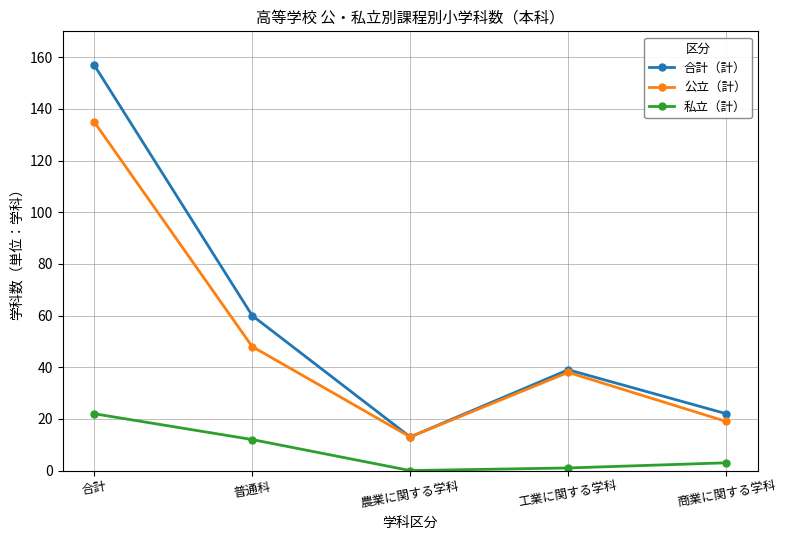

True or false: 合計（計） has a value of 32 at 商業に関する学科.

False